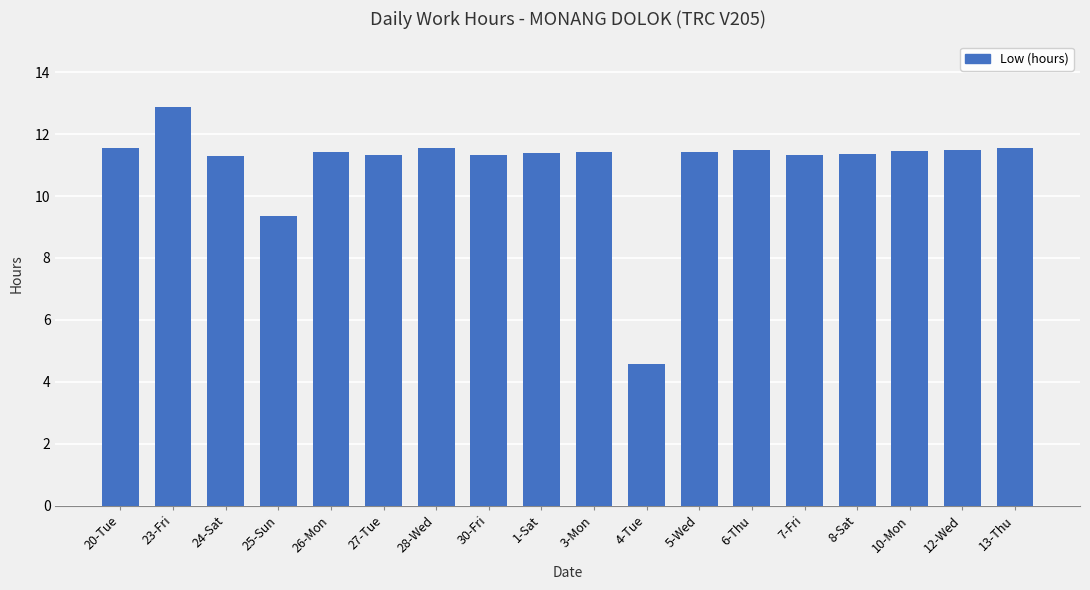

The chart shows a value of 17.7 at 3-Mon. True or false?

False